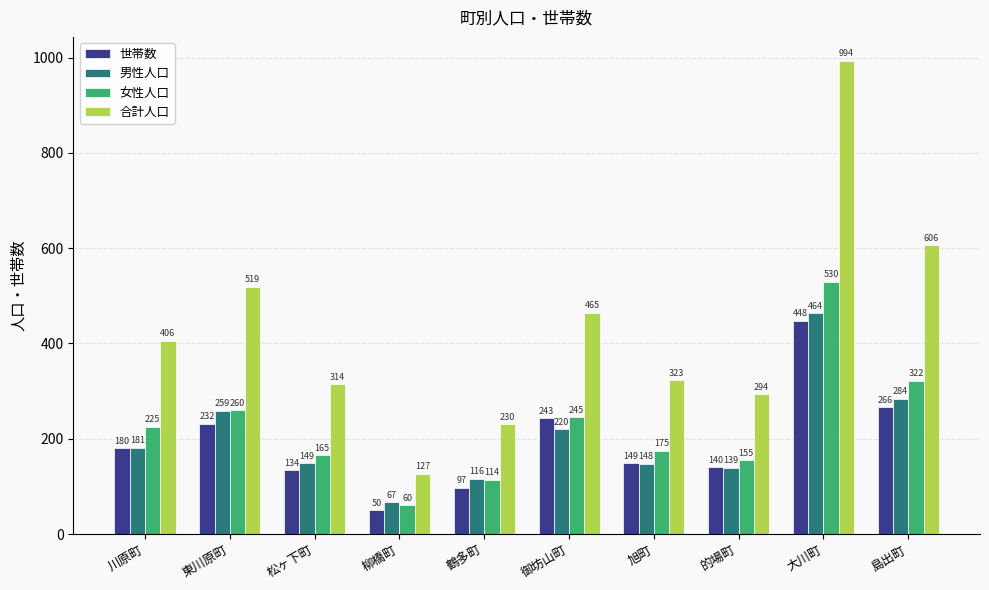

List the labels in order of 女性人口 value, largest first.

大川町, 島出町, 東川原町, 御坊山町, 川原町, 旭町, 松ヶ下町, 的場町, 鶴多町, 柳橋町